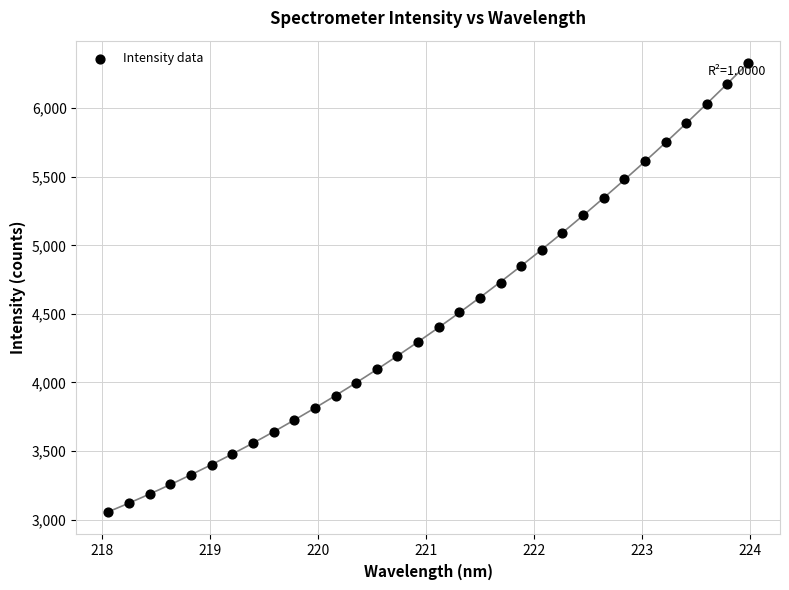

What is the range of X values (max minus min)?

5.9